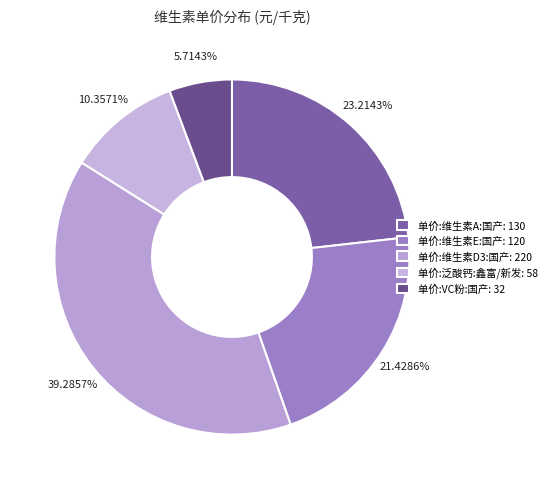

How many slices are in this pie chart?

5